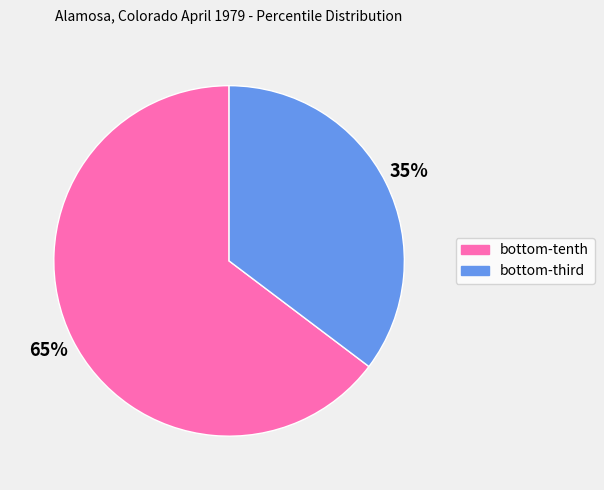

To the nearest percent, what is the average slice percentage?

50%